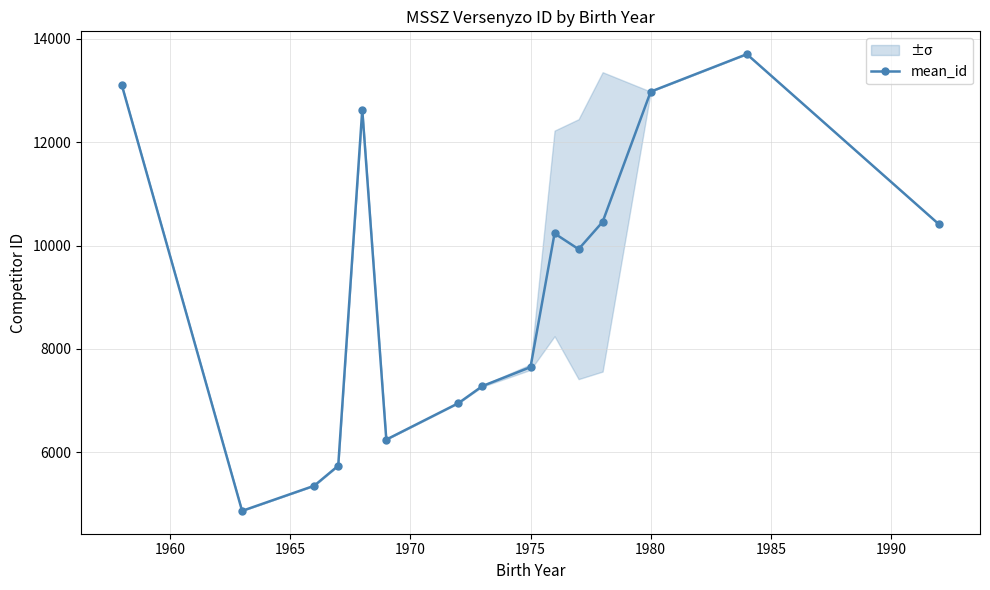

The mean_id series shows 3771.4 at 1975. True or false?

False